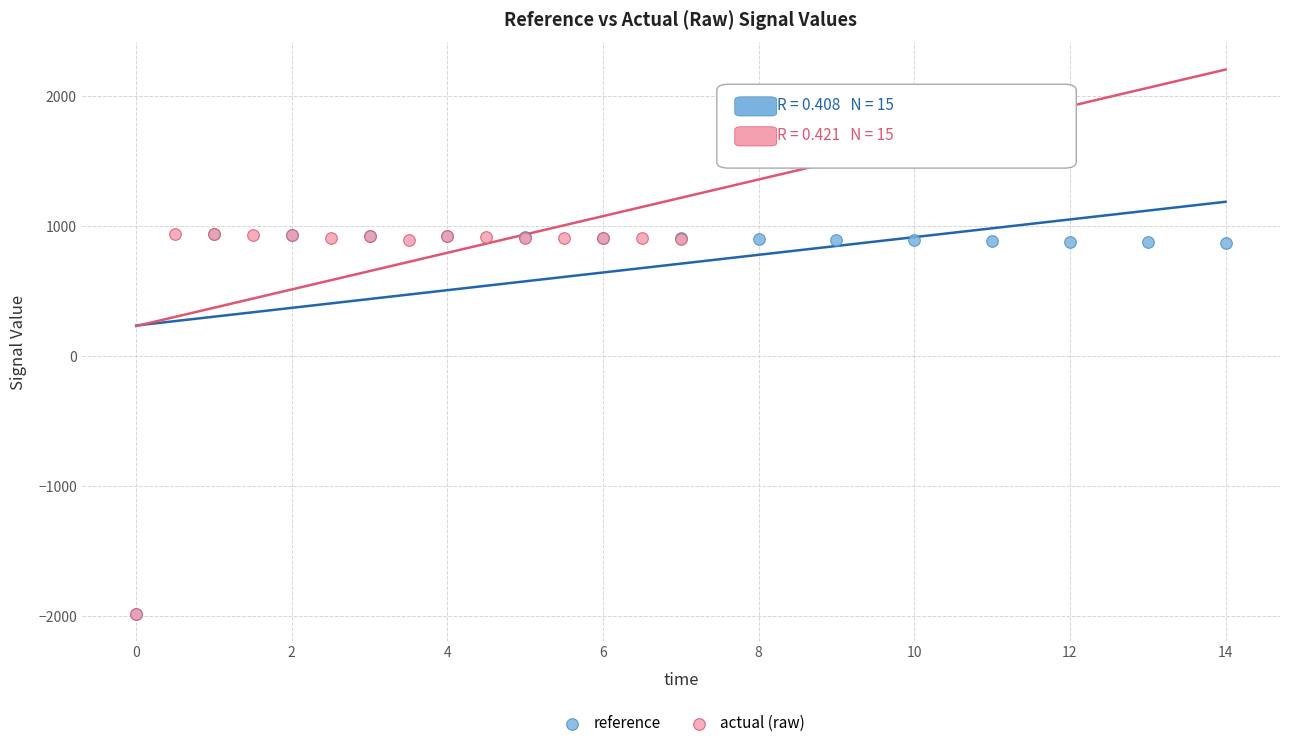

Which series has the widest spread of Y values?

actual (raw)